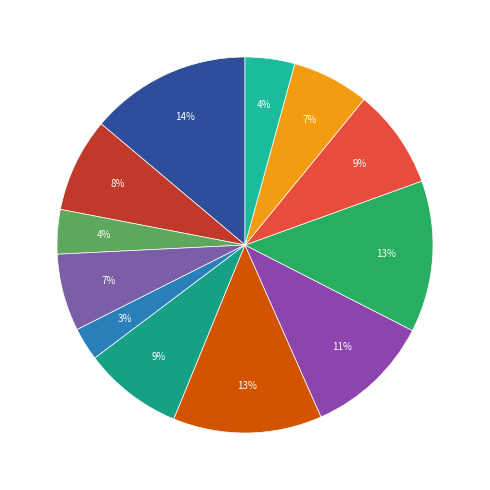

To the nearest percent, what is the difference between the largest and smallest slice percentages?

11%